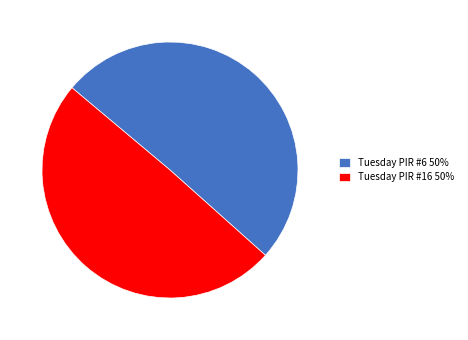

Is it true that Tuesday PIR #6 is 50% of the pie?

True